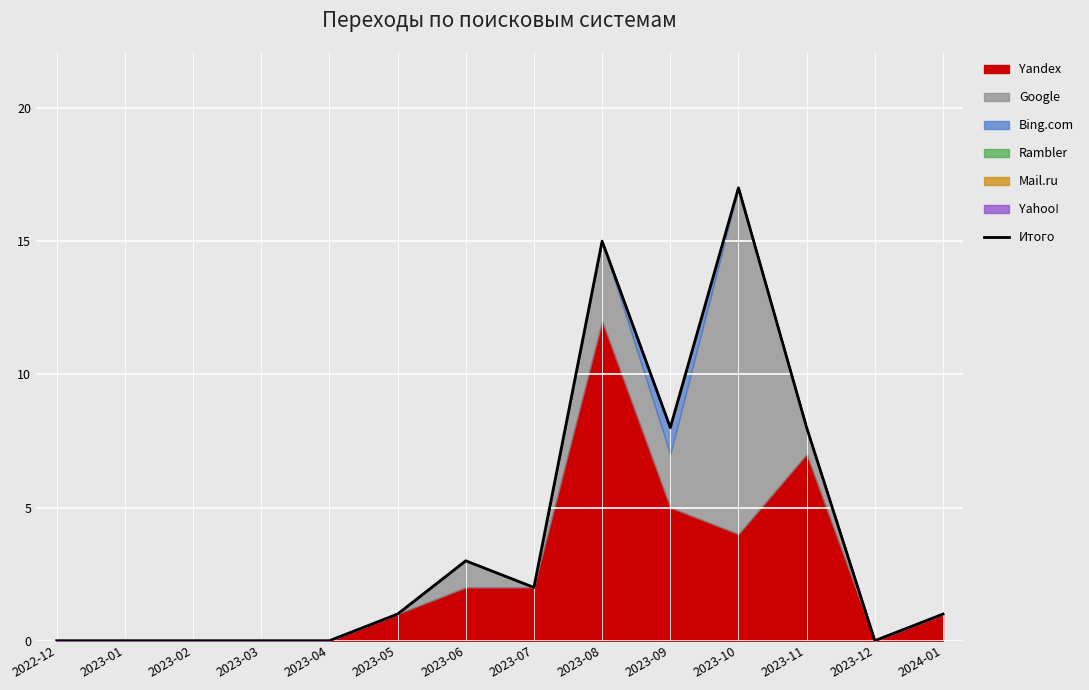

Reading right to left, what are all the values shown in this chart?

2024-01=1	2023-12=0	2023-11=8	2023-10=17	2023-09=8	2023-08=15	2023-07=2	2023-06=3	2023-05=1	2023-04=0	2023-03=0	2023-02=0	2023-01=0	2022-12=0